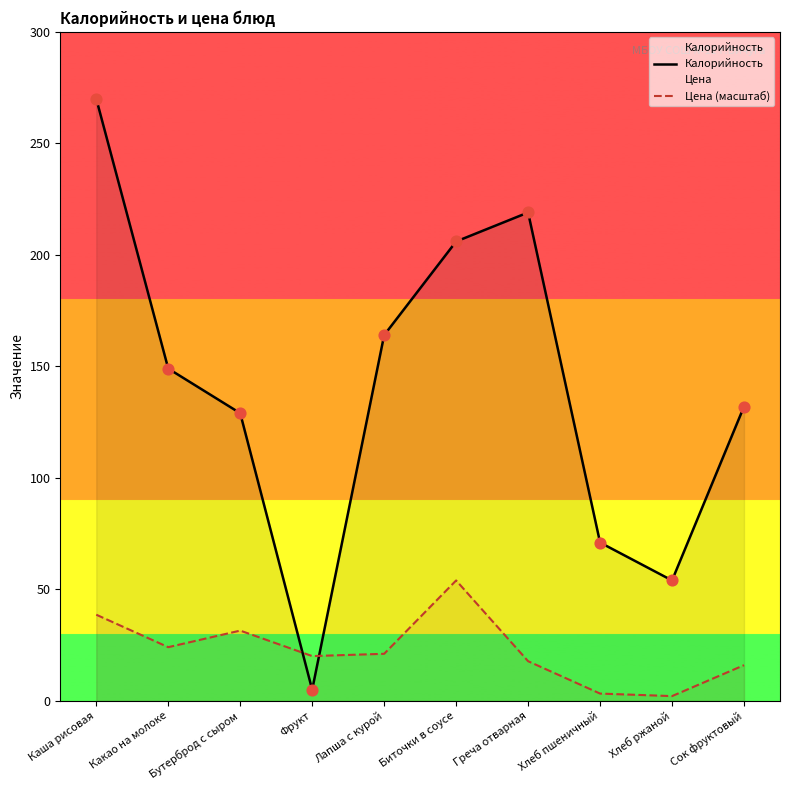

Is the value of Цена (масштаб) at Хлеб ржаной greater than the value of Калорийность at Бутерброд с сыром?

No